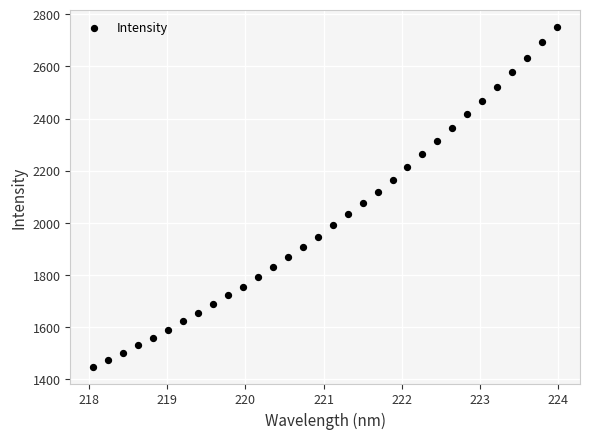

What is the range of X values (max minus min)?

5.9